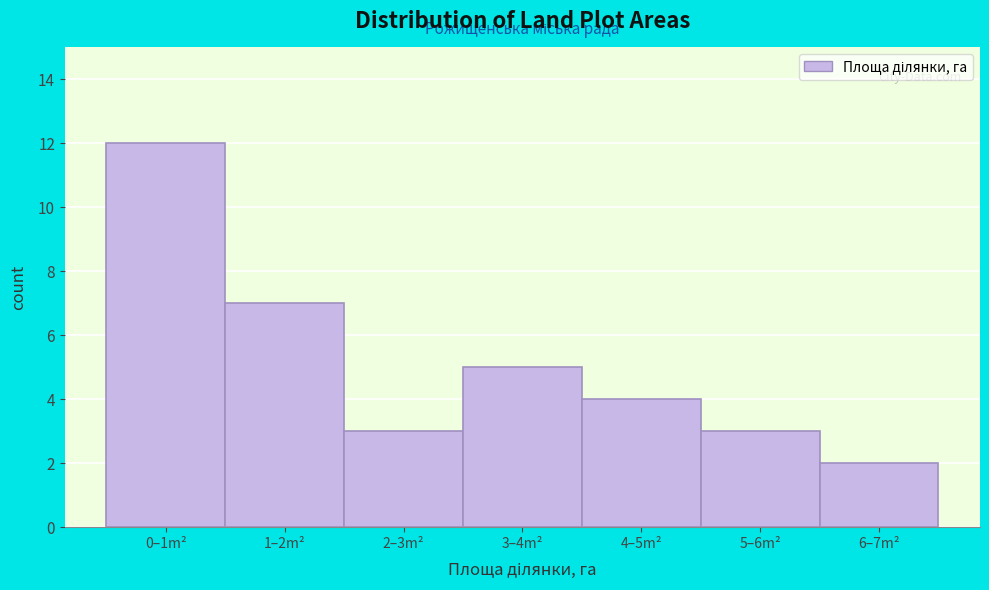

Reading left to right, transcribe all the data shown in this chart.

12	7	3	5	4	3	2